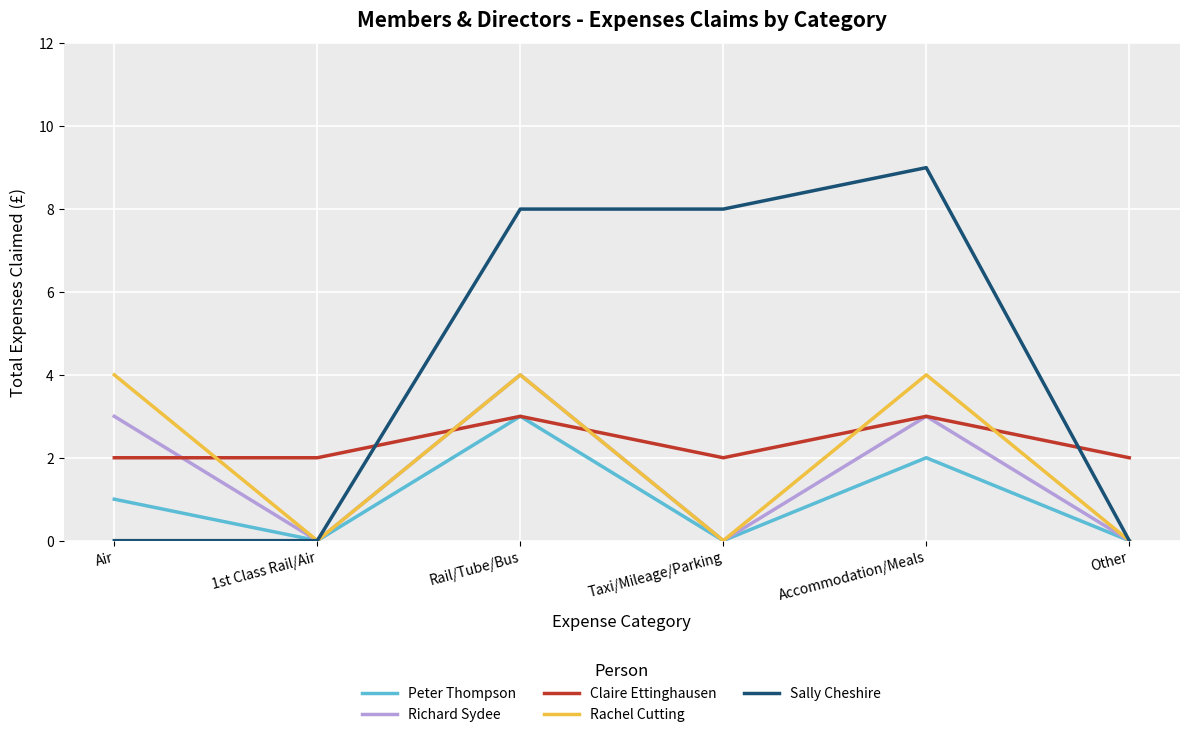

Is it true that Richard Sydee equals -2 at Taxi/Mileage/Parking?

False